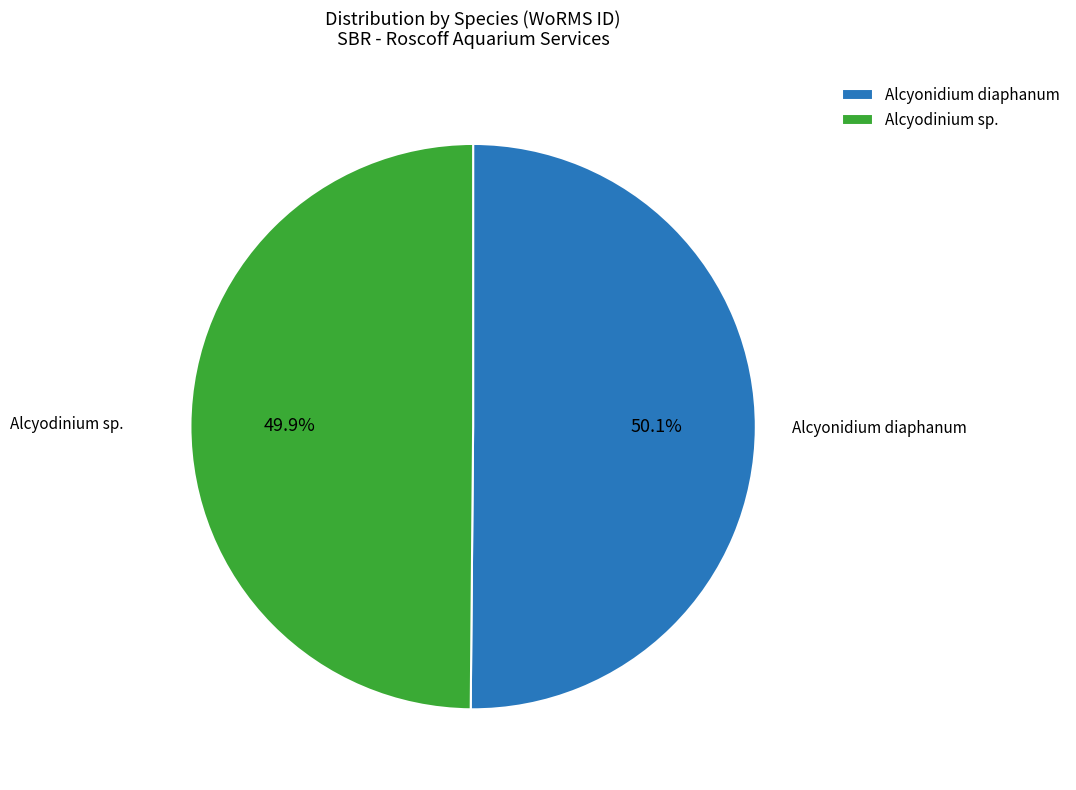

What portion of the pie excludes Alcyodinium sp.?

50.1%